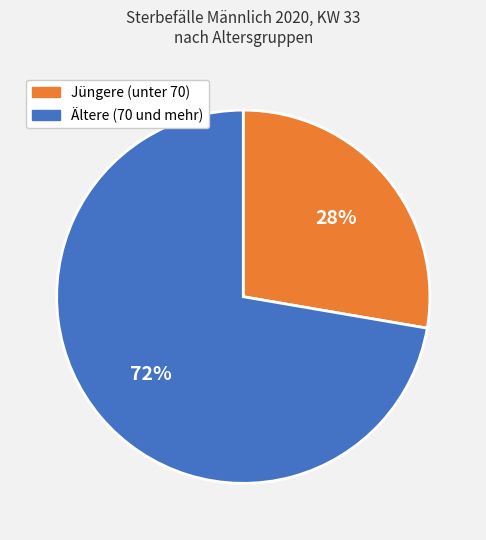

To the nearest percent, what is the average slice percentage?

50%